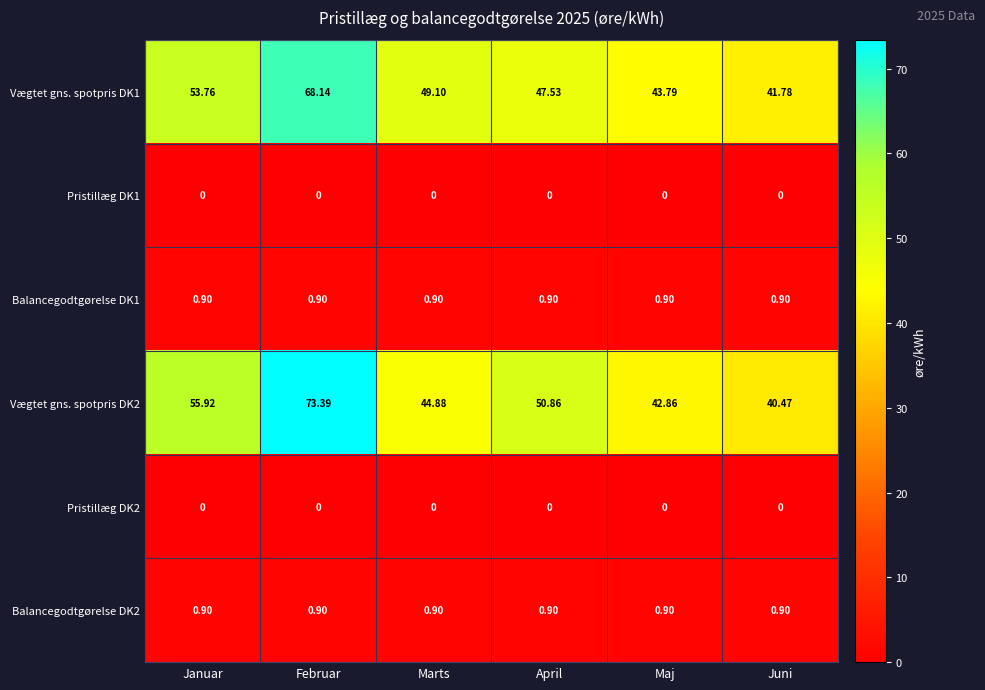

At which category is the sum across all series the highest?

Februar